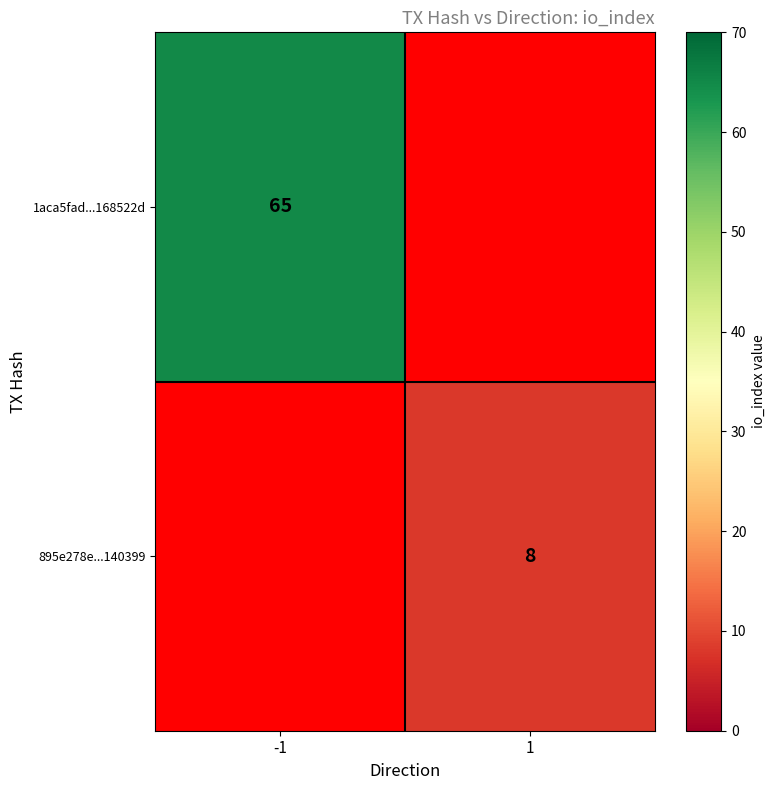

Is the value of 895e278e...140399 at 1 greater than the value of 1aca5fad...168522d at -1?

No